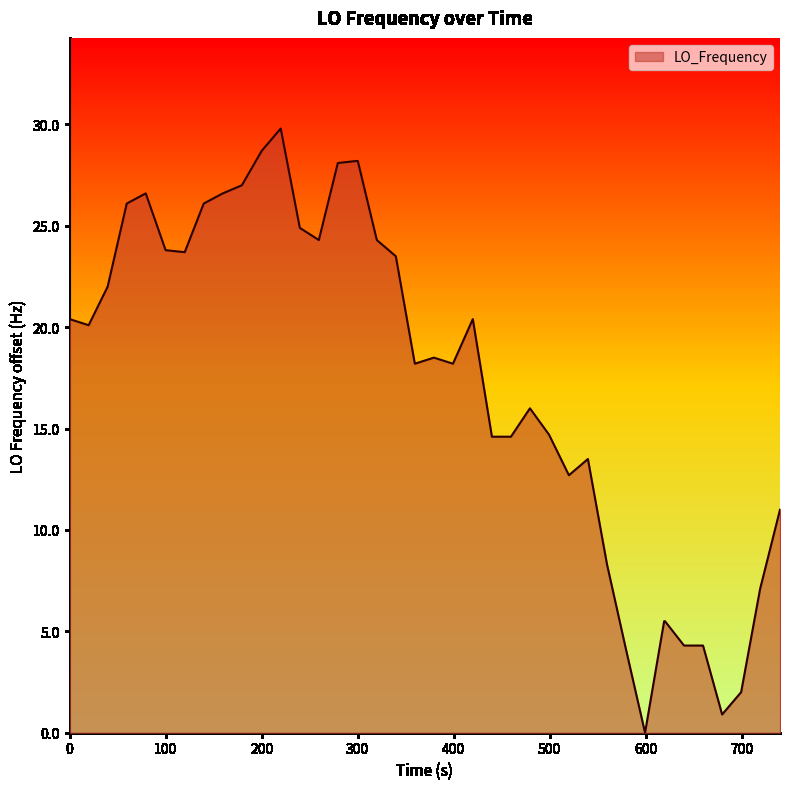

What is the maximum value shown in the chart?

29.8